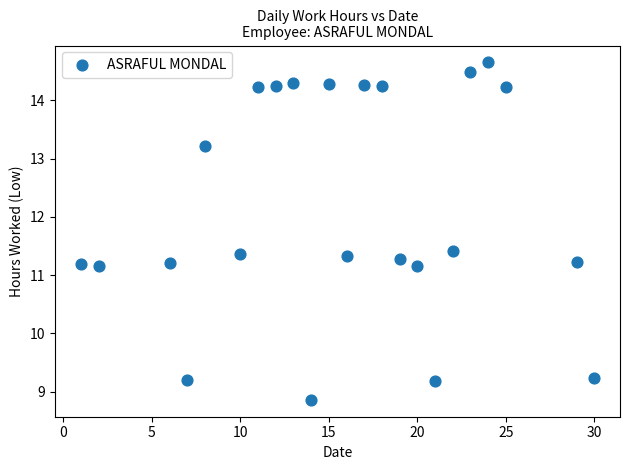

What is the range of X values (max minus min)?

29.0